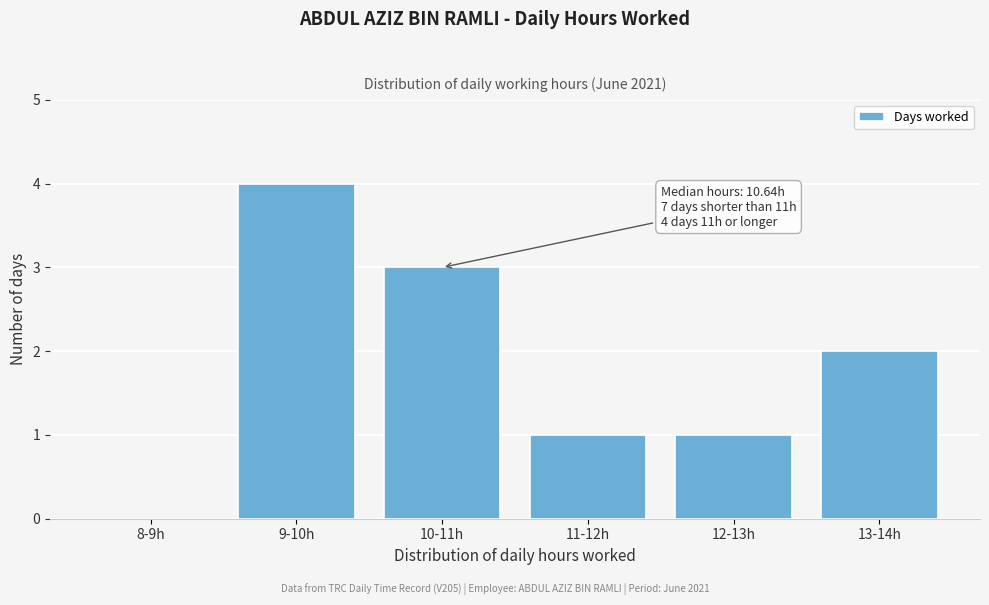

Reading left to right, what are all the values shown in this chart?

8-9h=0	9-10h=4	10-11h=3	11-12h=1	12-13h=1	13-14h=2